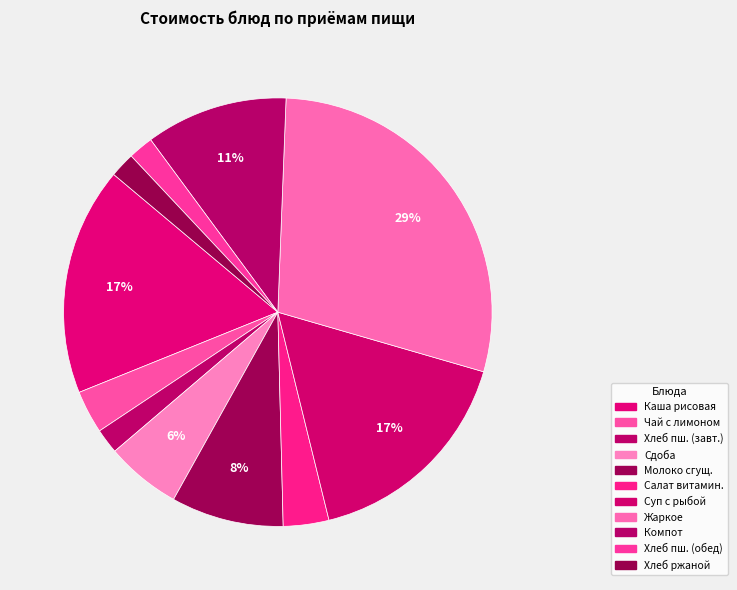

Which slice is the largest?

Жаркое